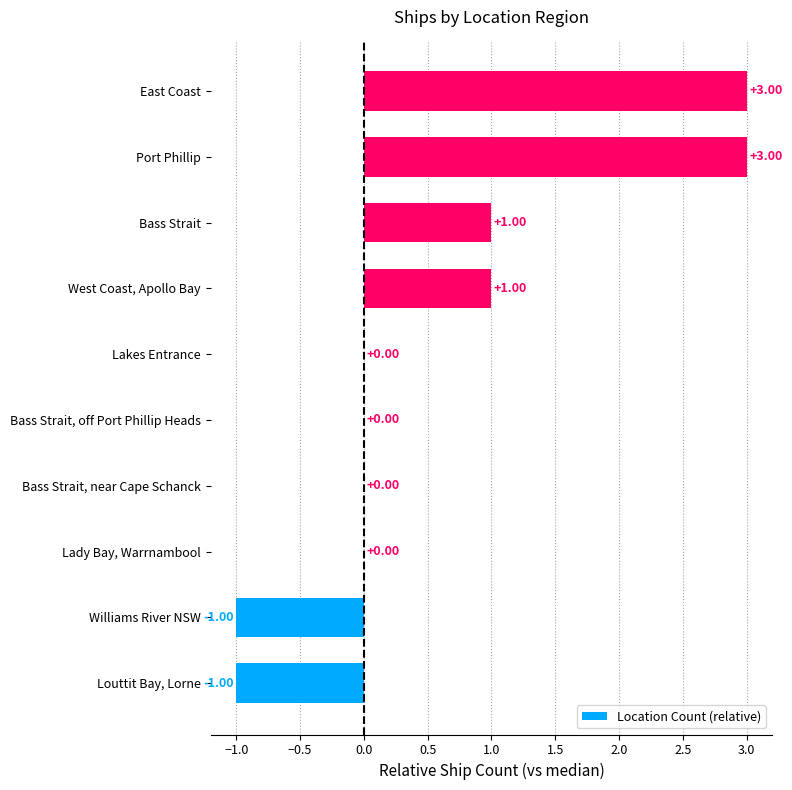

What is the change in value from Louttit Bay, Lorne to Bass Strait, off Port Phillip Heads?

+1